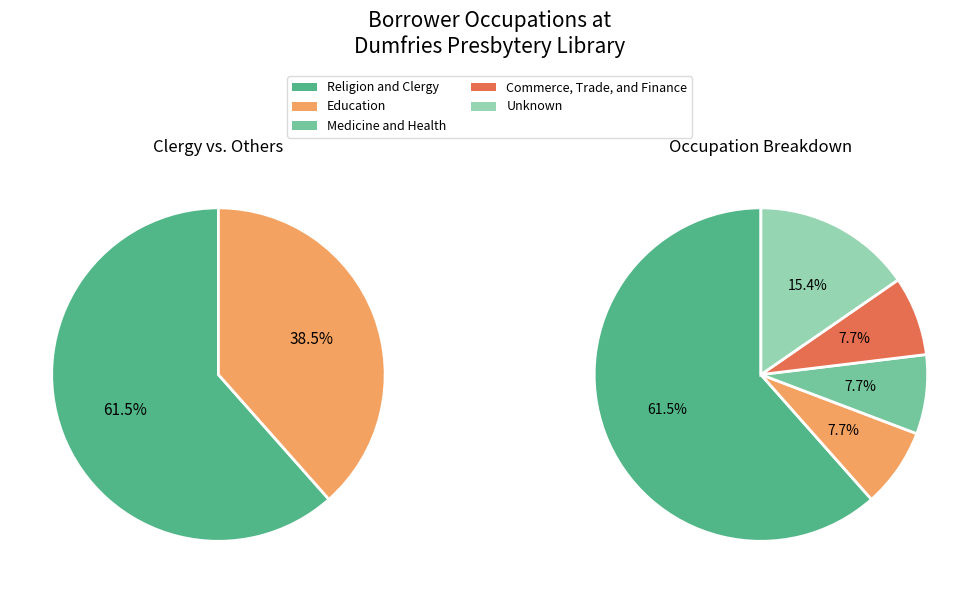

Does any single category account for the majority?

Yes